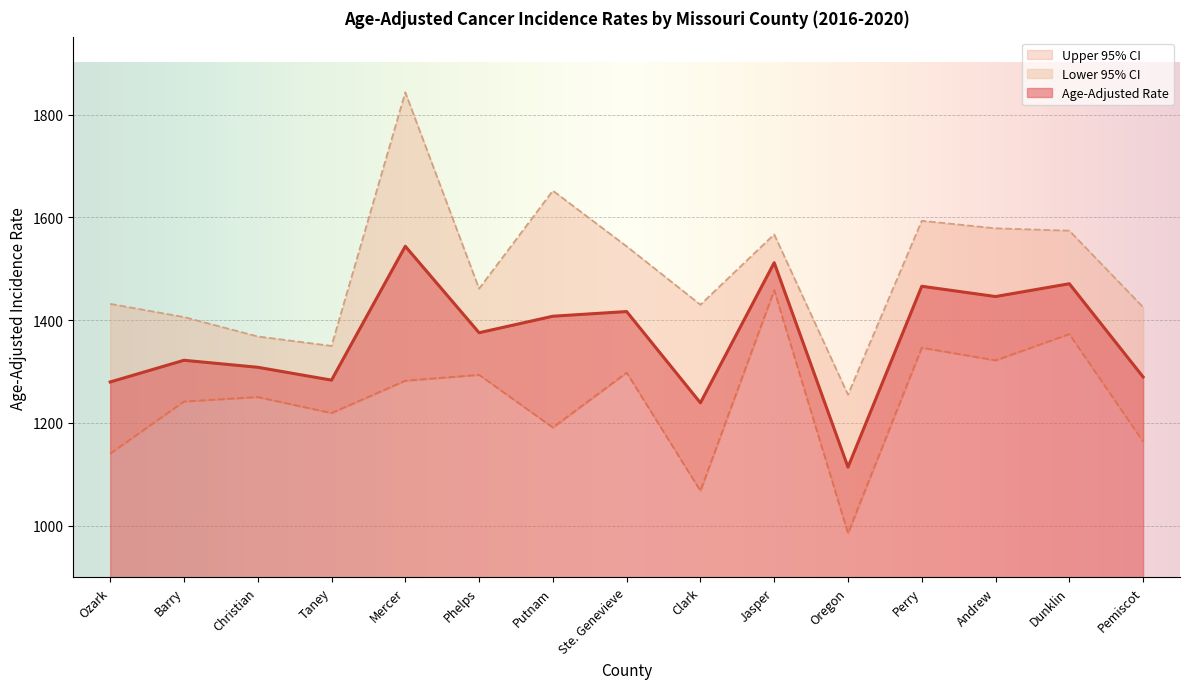

Reading left to right, what are all the values shown in this chart?

Age-Adjusted Rate: Ozark=1279.7	Barry=1321.9	Christian=1308.3	Taney=1283.3	Mercer=1543.7	Phelps=1375.5	Putnam=1407.6	Ste. Genevieve=1416.7	Clark=1239.1	Jasper=1511.8	Oregon=1114.1	Perry=1465.9	Andrew=1445.9	Dunklin=1470.8	Pemiscot=1289.5
Lower 95% CI: Ozark=1140.3	Barry=1241.7	Christian=1250.4	Taney=1219.3	Mercer=1282.2	Phelps=1293.6	Putnam=1191.2	Ste. Genevieve=1297.9	Clark=1067.9	Jasper=1458.3	Oregon=985.5	Perry=1346.4	Andrew=1321.7	Dunklin=1372.8	Pemiscot=1163.7
Upper 95% CI: Ozark=1431.6	Barry=1406.0	Christian=1368.2	Taney=1349.8	Mercer=1843.1	Phelps=1461.2	Putnam=1651.8	Ste. Genevieve=1543.5	Clark=1430.0	Jasper=1566.8	Oregon=1254.9	Perry=1593.2	Andrew=1578.6	Dunklin=1574.0	Pemiscot=1425.2